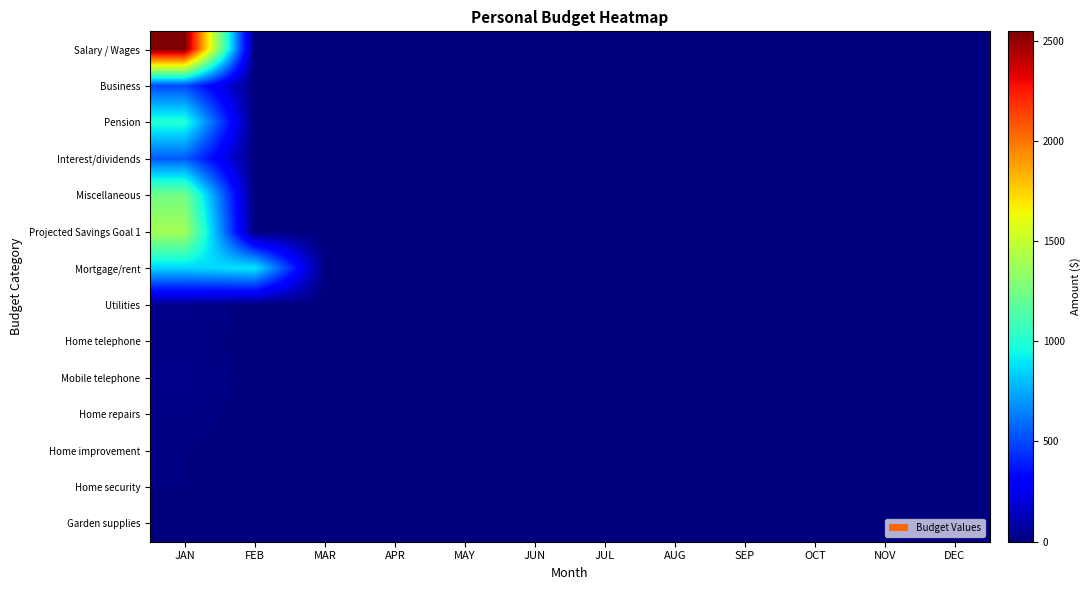

Reading left to right, extract all data points from this chart.

Salary / Wages: JAN=2546	FEB=0	MAR=0	APR=0	MAY=0	JUN=0	JUL=0	AUG=0	SEP=0	OCT=0	NOV=0	DEC=0
Business: JAN=500	FEB=0	MAR=0	APR=0	MAY=0	JUN=0	JUL=0	AUG=0	SEP=0	OCT=0	NOV=0	DEC=0
Pension: JAN=1000	FEB=0	MAR=0	APR=0	MAY=0	JUN=0	JUL=0	AUG=0	SEP=0	OCT=0	NOV=0	DEC=0
Interest/dividends: JAN=550	FEB=0	MAR=0	APR=0	MAY=0	JUN=0	JUL=0	AUG=0	SEP=0	OCT=0	NOV=0	DEC=0
Miscellaneous: JAN=1245	FEB=0	MAR=0	APR=0	MAY=0	JUN=0	JUL=0	AUG=0	SEP=0	OCT=0	NOV=0	DEC=0
Projected Savings Goal 1: JAN=1400	FEB=0	MAR=0	APR=0	MAY=0	JUN=0	JUL=0	AUG=0	SEP=0	OCT=0	NOV=0	DEC=0
Mortgage/rent: JAN=845	FEB=900	MAR=0	APR=0	MAY=0	JUN=0	JUL=0	AUG=0	SEP=0	OCT=0	NOV=0	DEC=0
Utilities: JAN=35	FEB=0	MAR=0	APR=0	MAY=0	JUN=0	JUL=0	AUG=0	SEP=0	OCT=0	NOV=0	DEC=0
Home telephone: JAN=22	FEB=0	MAR=0	APR=0	MAY=0	JUN=0	JUL=0	AUG=0	SEP=0	OCT=0	NOV=0	DEC=0
Mobile telephone: JAN=35	FEB=0	MAR=0	APR=0	MAY=0	JUN=0	JUL=0	AUG=0	SEP=0	OCT=0	NOV=0	DEC=0
Home repairs: JAN=20	FEB=0	MAR=0	APR=0	MAY=0	JUN=0	JUL=0	AUG=0	SEP=0	OCT=0	NOV=0	DEC=0
Home improvement: JAN=10	FEB=0	MAR=0	APR=0	MAY=0	JUN=0	JUL=0	AUG=0	SEP=0	OCT=0	NOV=0	DEC=0
Home security: JAN=10	FEB=0	MAR=0	APR=0	MAY=0	JUN=0	JUL=0	AUG=0	SEP=0	OCT=0	NOV=0	DEC=0
Garden supplies: JAN=5	FEB=0	MAR=0	APR=0	MAY=0	JUN=0	JUL=0	AUG=0	SEP=0	OCT=0	NOV=0	DEC=0